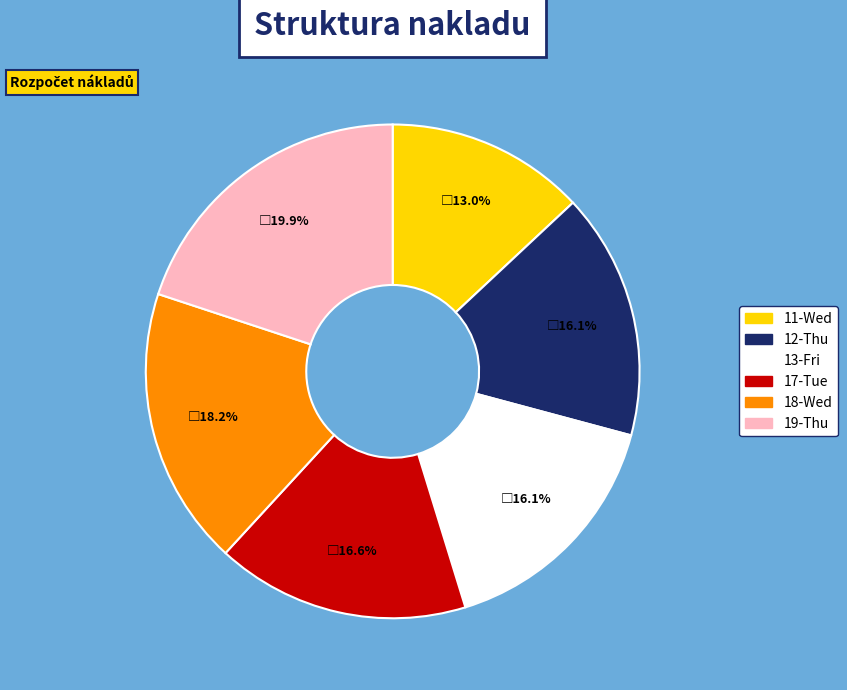

Is it true that 12-Thu is 16% of the pie?

True